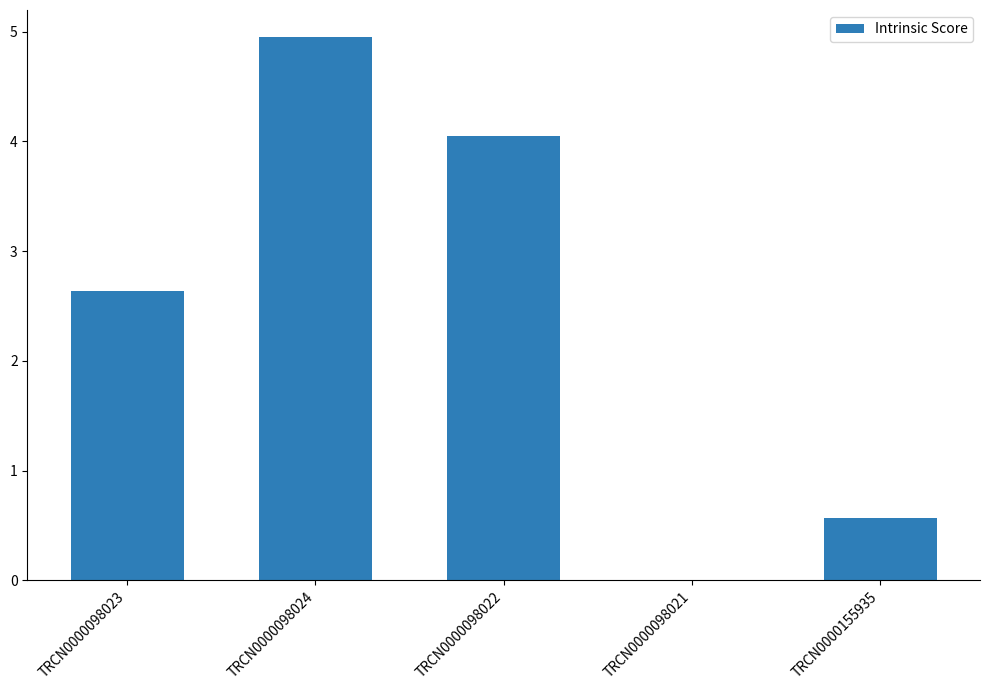

What is the sum of all values?

12.2